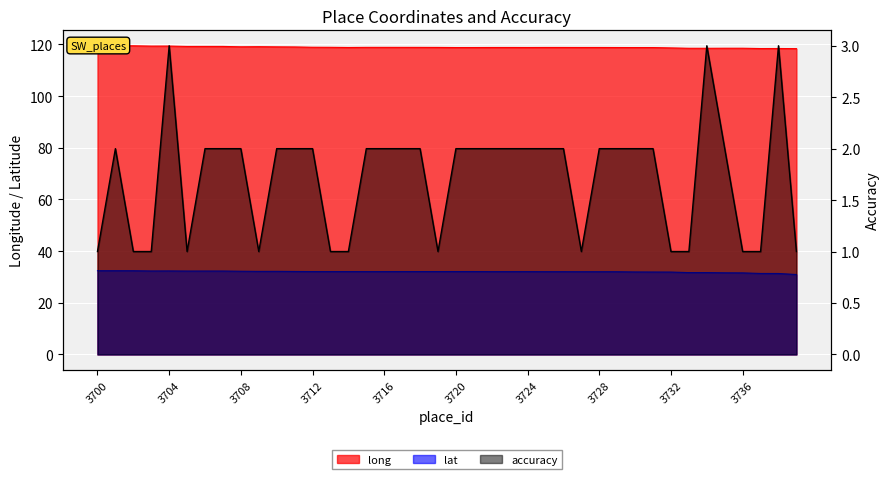

Which series has the largest range (max minus min)?

accuracy